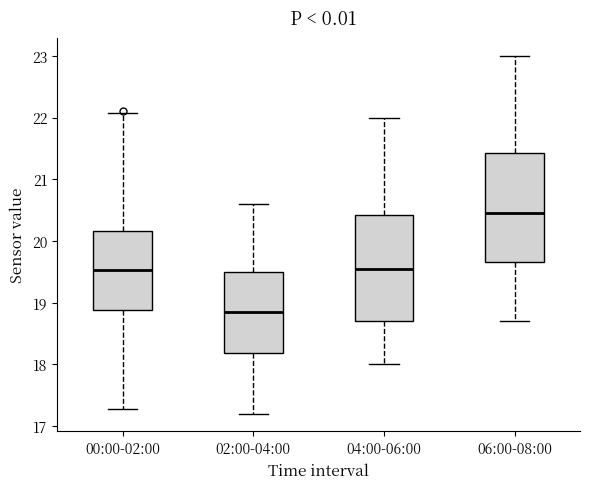

Where does the lower whisker of the box for 06:00-08:00 end on the y-axis? The values are not printed on the chart, so give them approximately, as read against the axis.

18.7